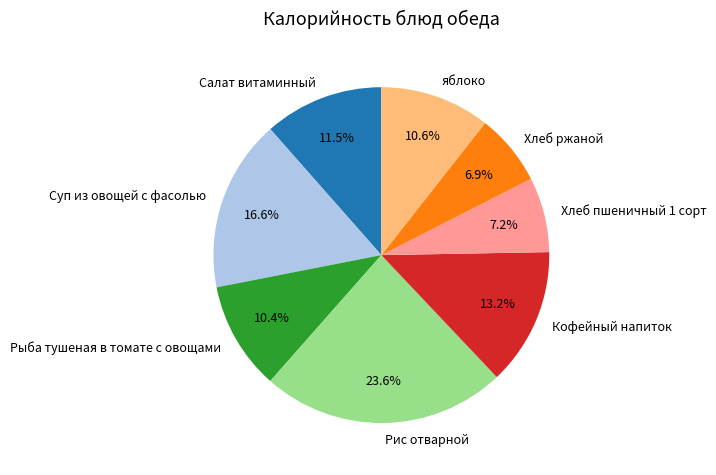

To the nearest percent, what percentage of the pie is Кофейный напиток?

13%